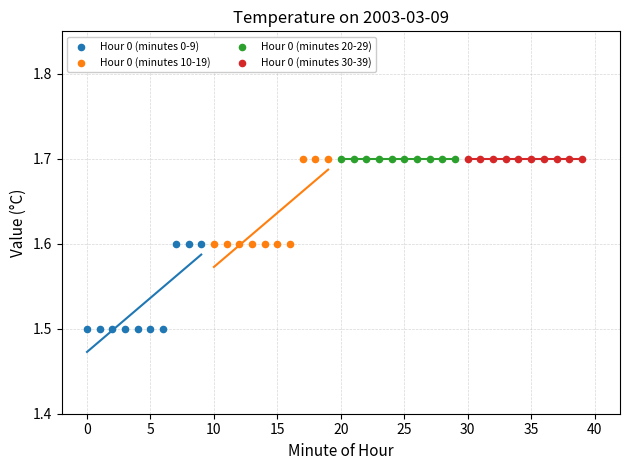

Which series reaches the minimum Y coordinate?

Hour 0 (minutes 0-9)